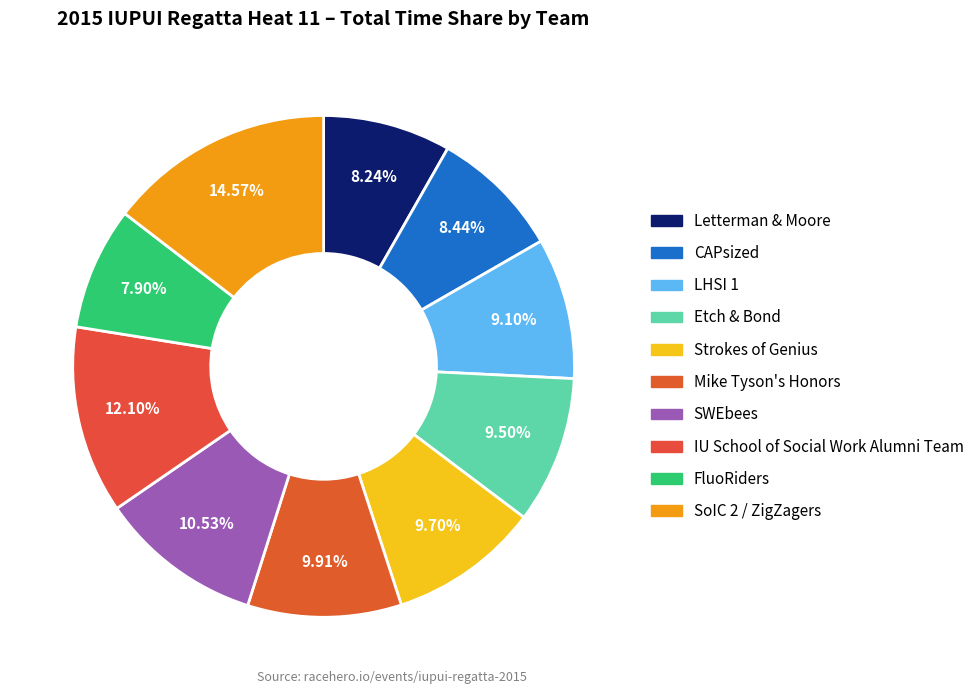

How many slices are in this pie chart?

10